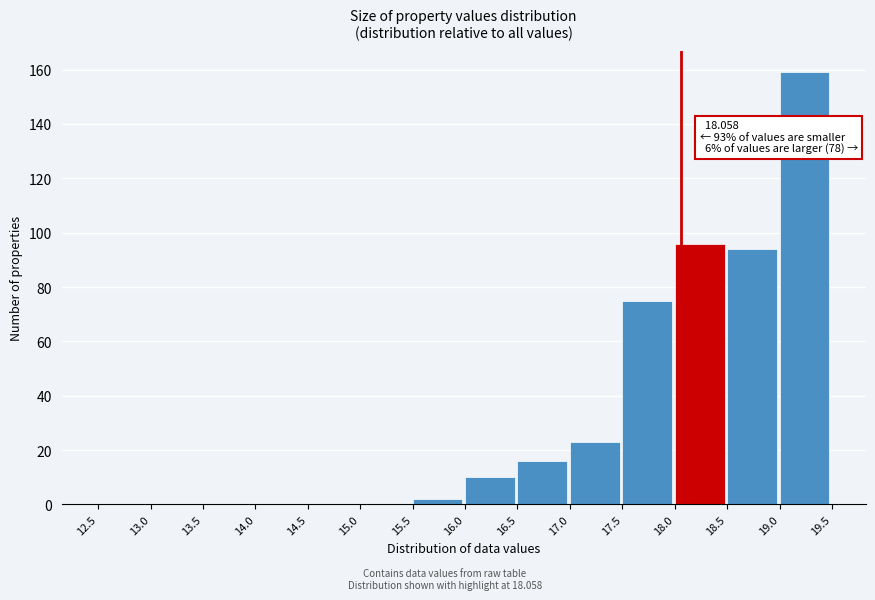

Which range on the x-axis has the tallest bar?

19.0 to 19.5